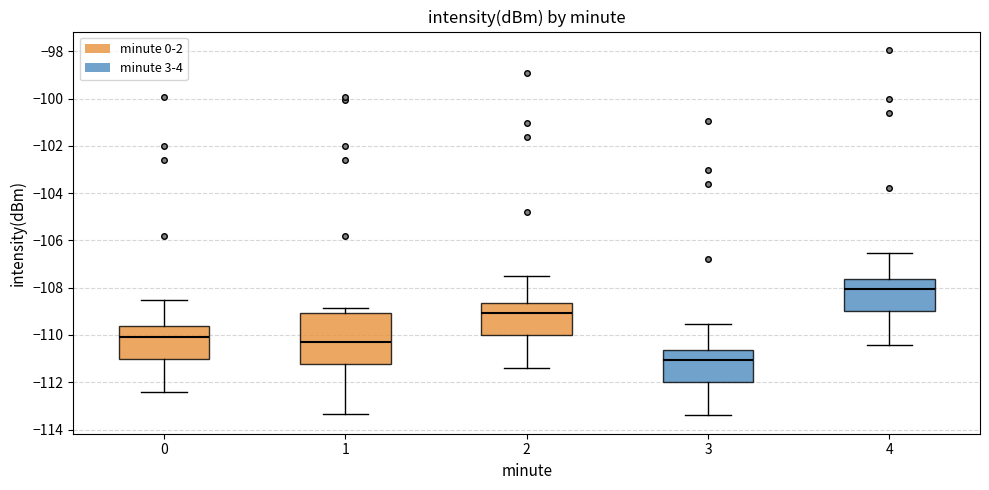

Comparing the boxes themselves (not the whiskers), which one is the tallest?

1